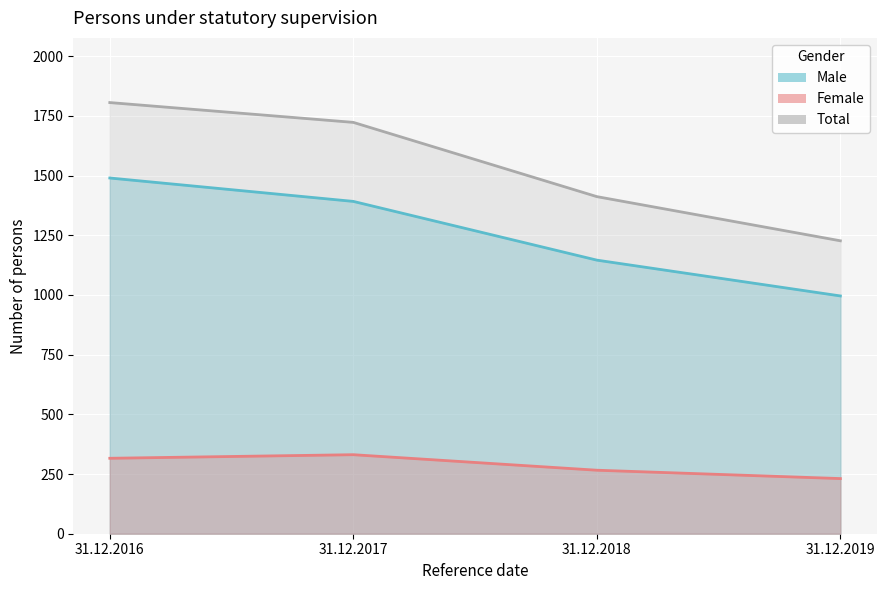

The Total series shows 1806 at 31.12.2016. True or false?

True